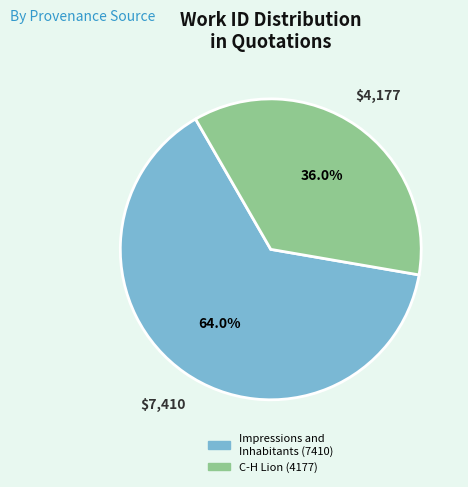

Does C-H Lion (4177) represent more than half of the total?

No